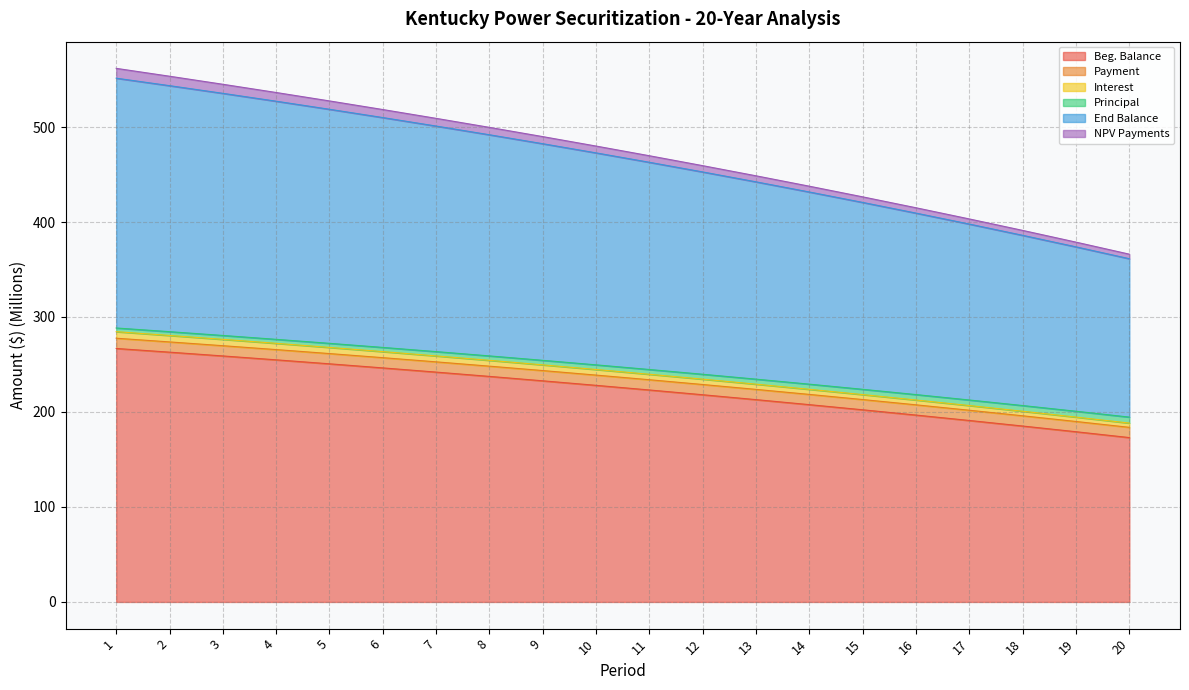

True or false: Beg. Balance has a value of 75.1 at 20.

False